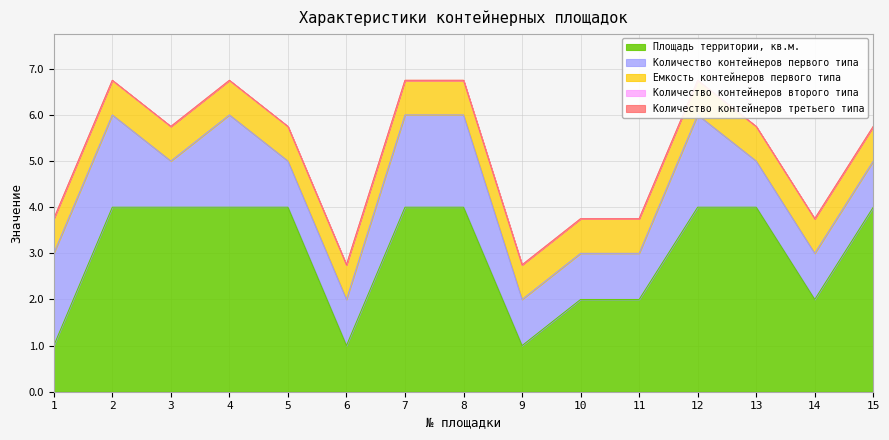

Is the value of Площадь территории, кв.м. at 6 greater than the value of Емкость контейнеров первого типа at 6?

Yes